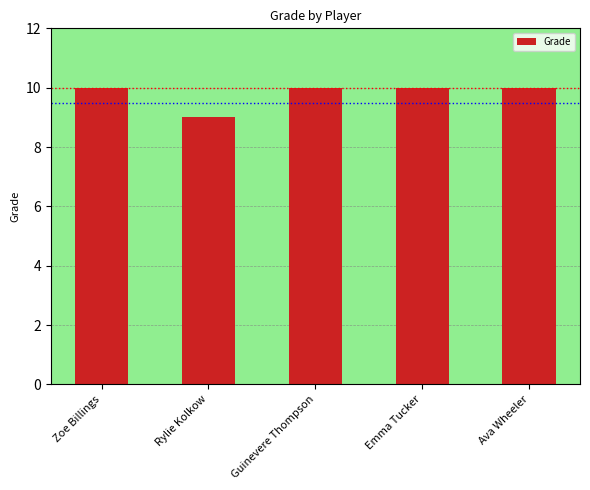

What position from the right is Guinevere Thompson?

3